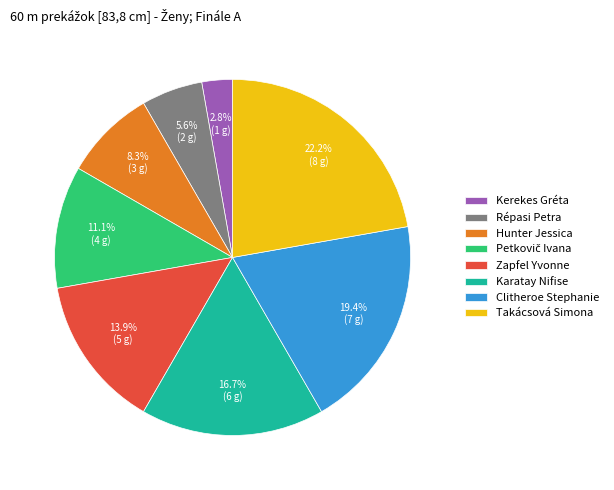

To the nearest percent, what is the difference between the Takácsová Simona and Karatay Nifise slice percentages?

6%